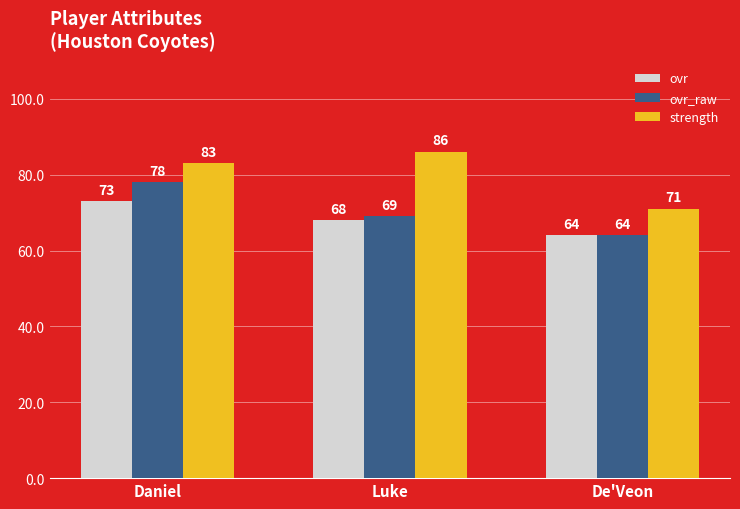

List the series in order of their peak value, lowest first.

ovr, ovr_raw, strength